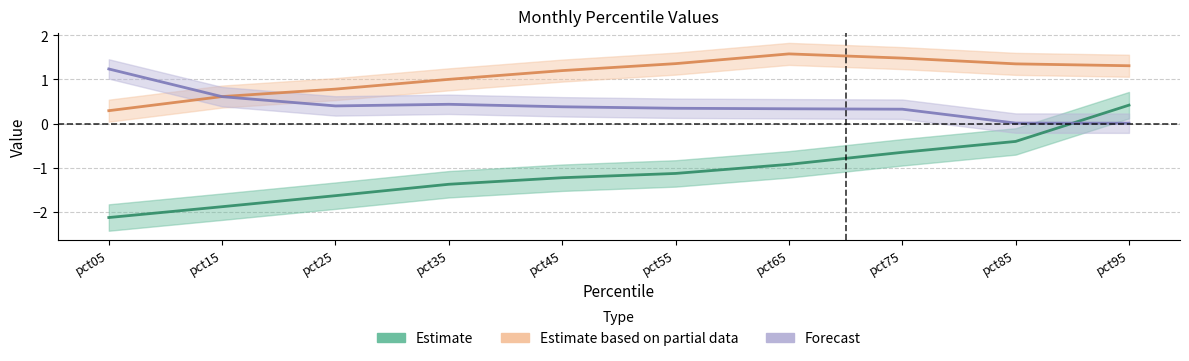

Does the chart display data point markers on the line(s)?

No